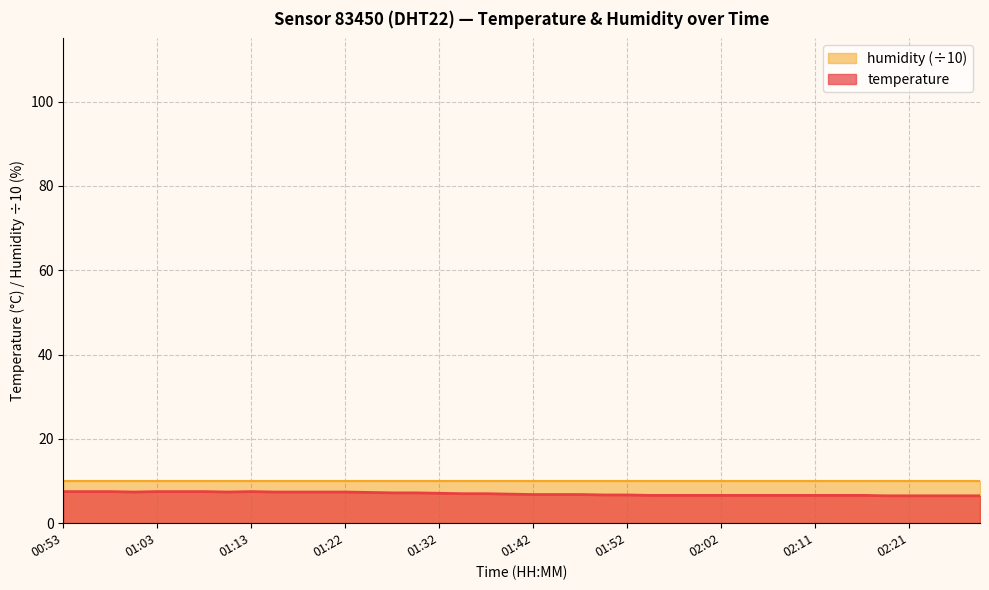

The value at 01:27 is 7.2. True or false?

True